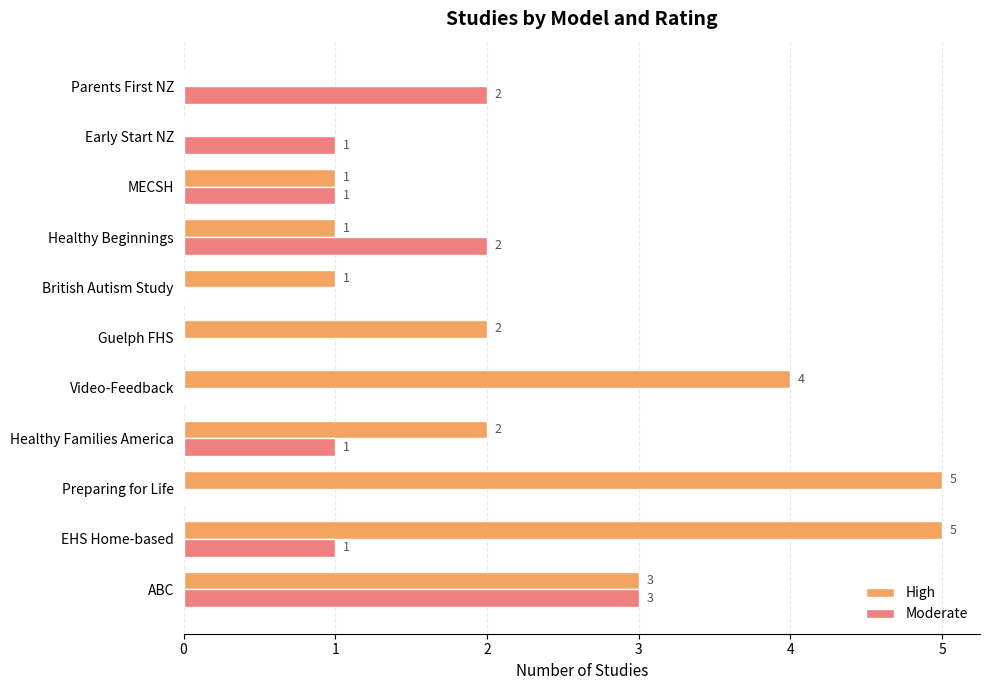

Between Video-Feedback and MECSH, which series saw the biggest shift?

High